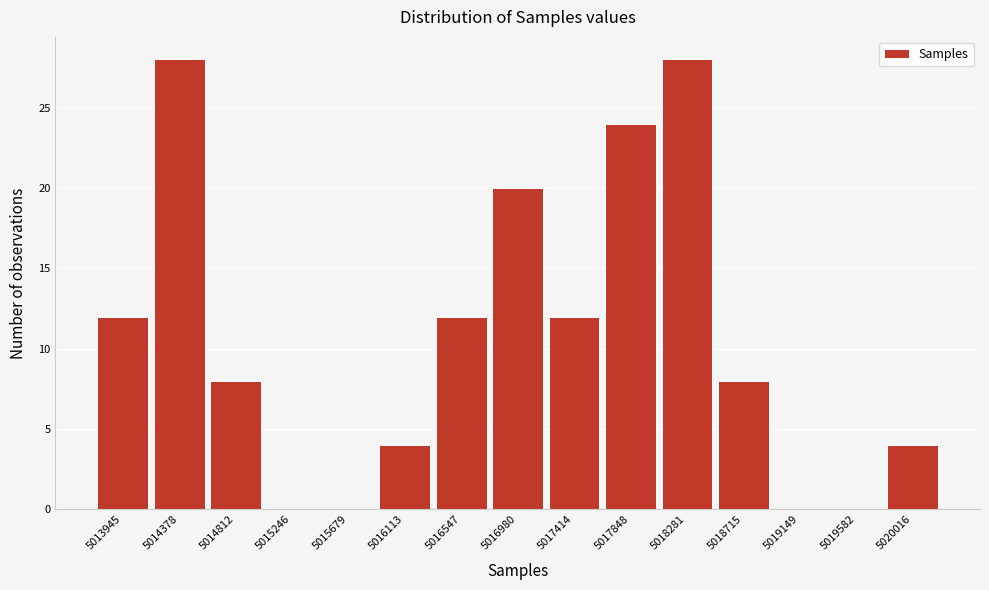

Reading left to right, list all the values displayed in this chart.

5013945=12	5014378=28	5014812=8	5015246=0	5015679=0	5016113=4	5016547=12	5016980=20	5017414=12	5017848=24	5018281=28	5018715=8	5019149=0	5019582=0	5020016=4